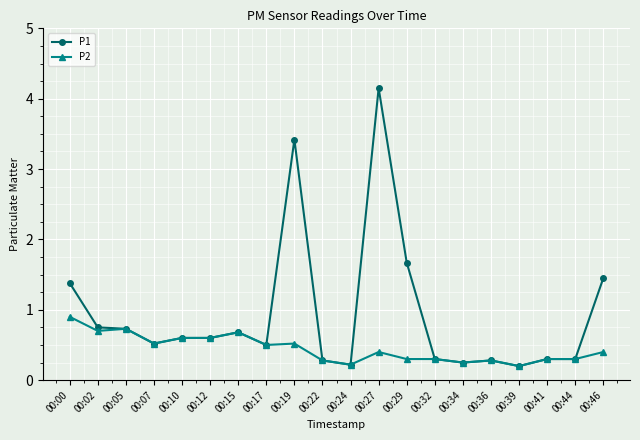

The value of P1 at 00:07 is 0.8. True or false?

False